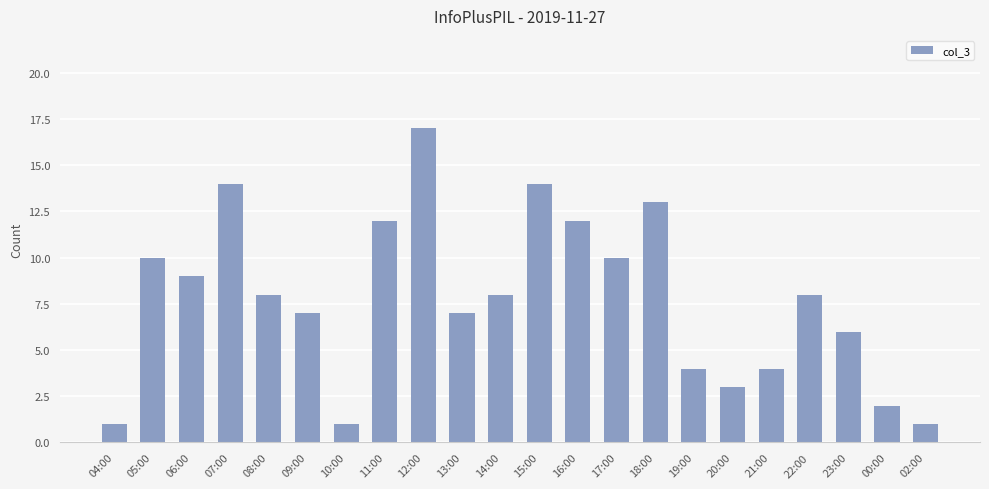

Is it true that the value at 15:00 is 20?

False